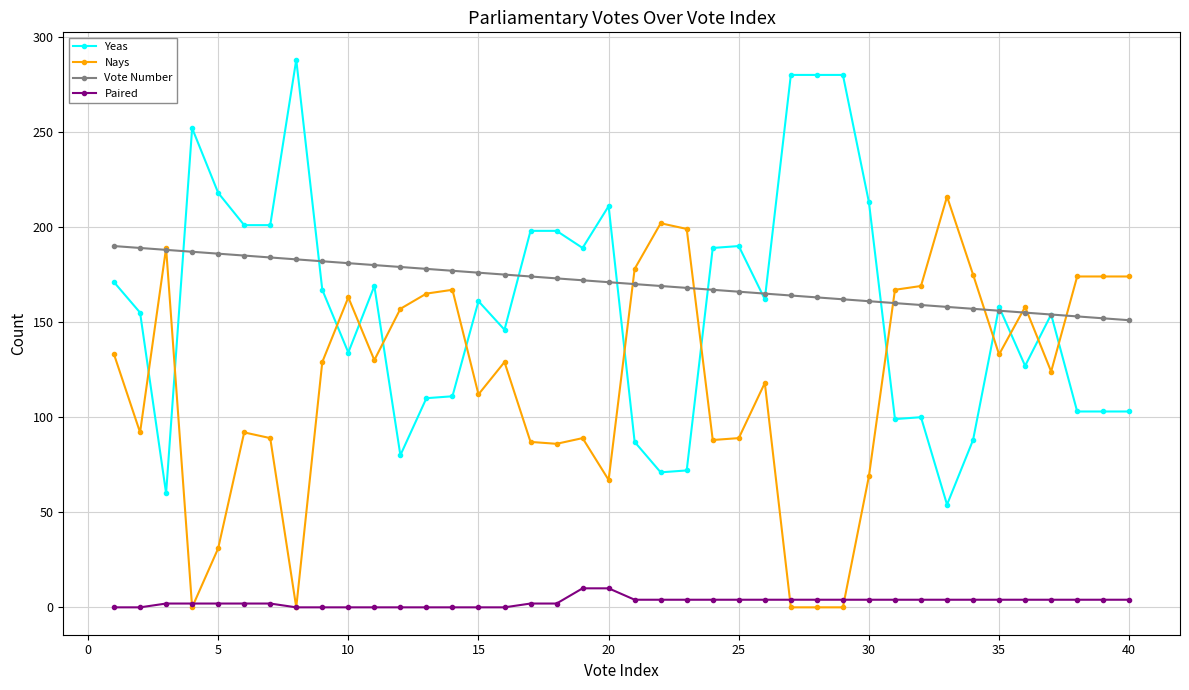

True or false: Yeas and Paired intersect in this chart.

False